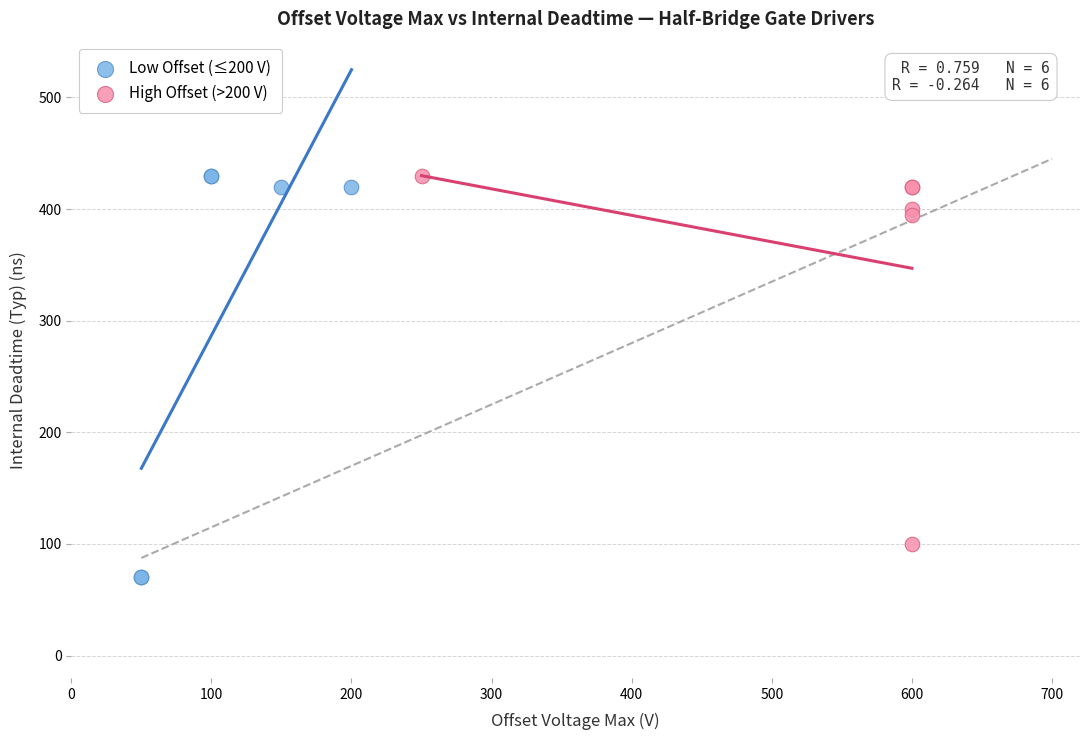

What are all the series names shown in the legend?

Low Offset (≤200 V), High Offset (>200 V)